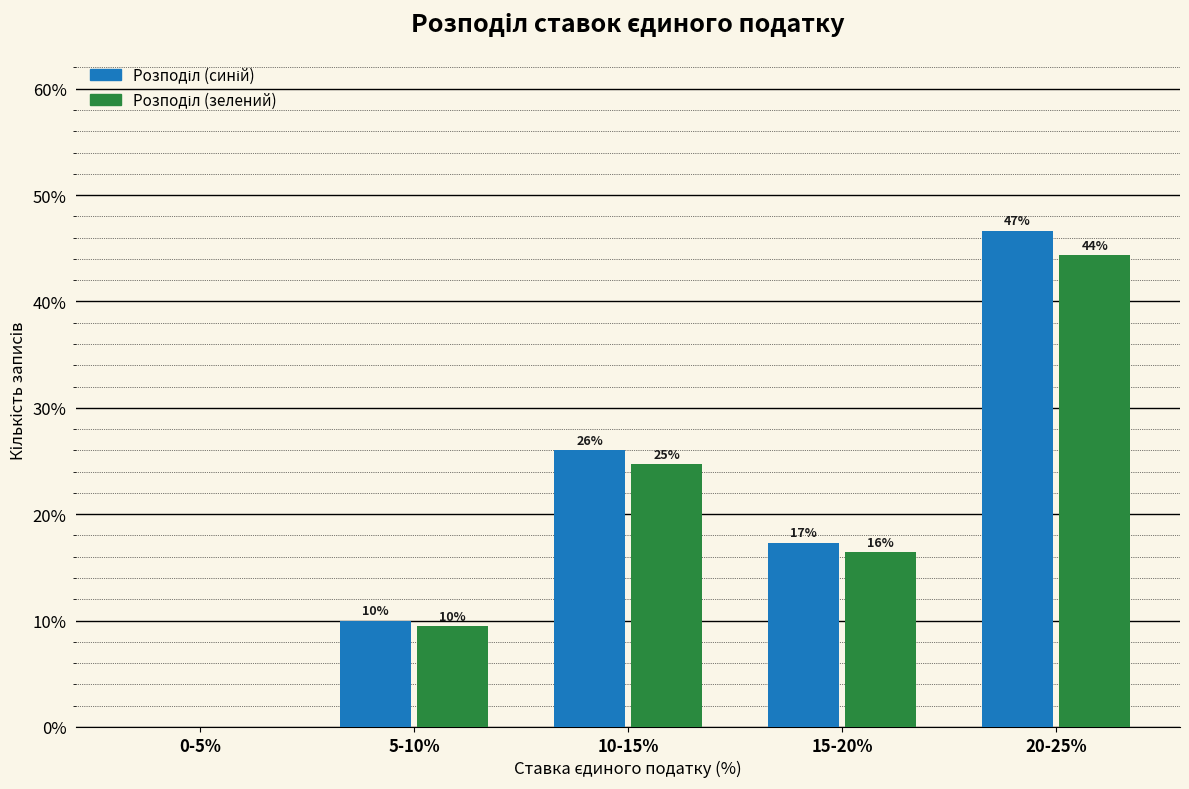

Are the bars grouped side by side (vs. stacked)?

Yes